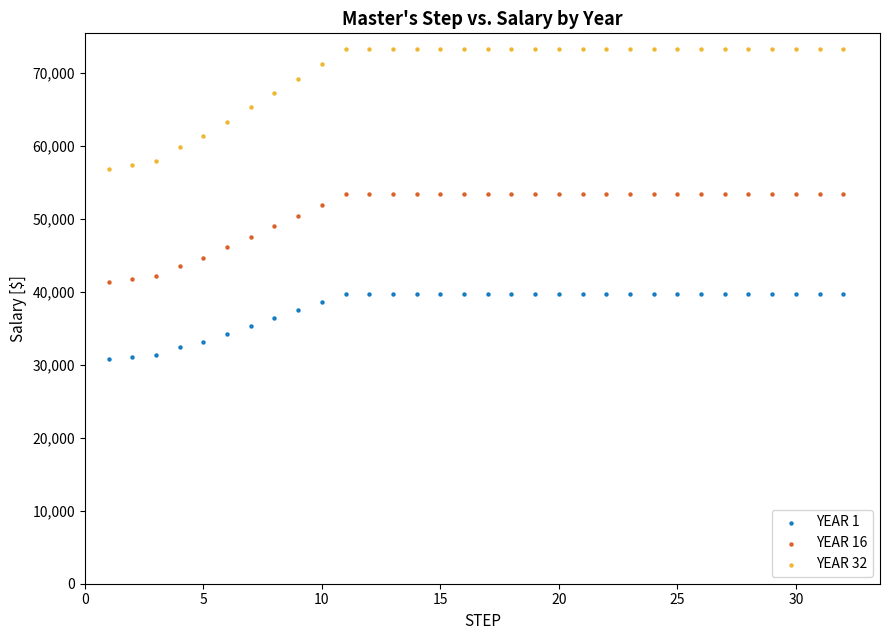

Across all data points, what is the range of Y values (max minus min)?

42536.5